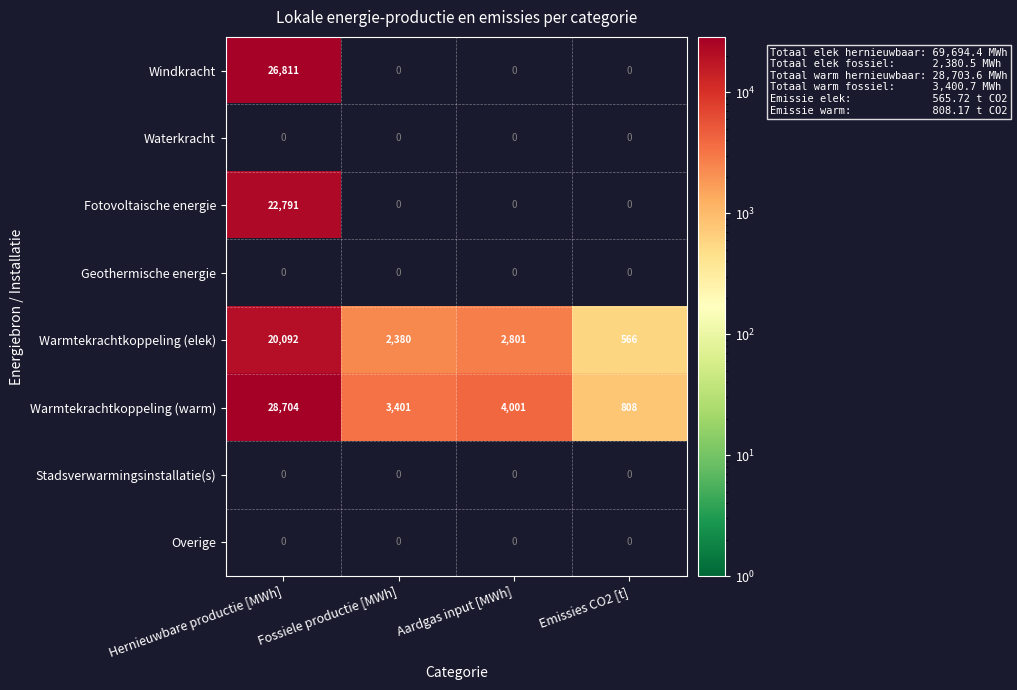

The value of Warmtekrachtkoppeling (warm) at Emissies CO2 [t] is 405.3. True or false?

False